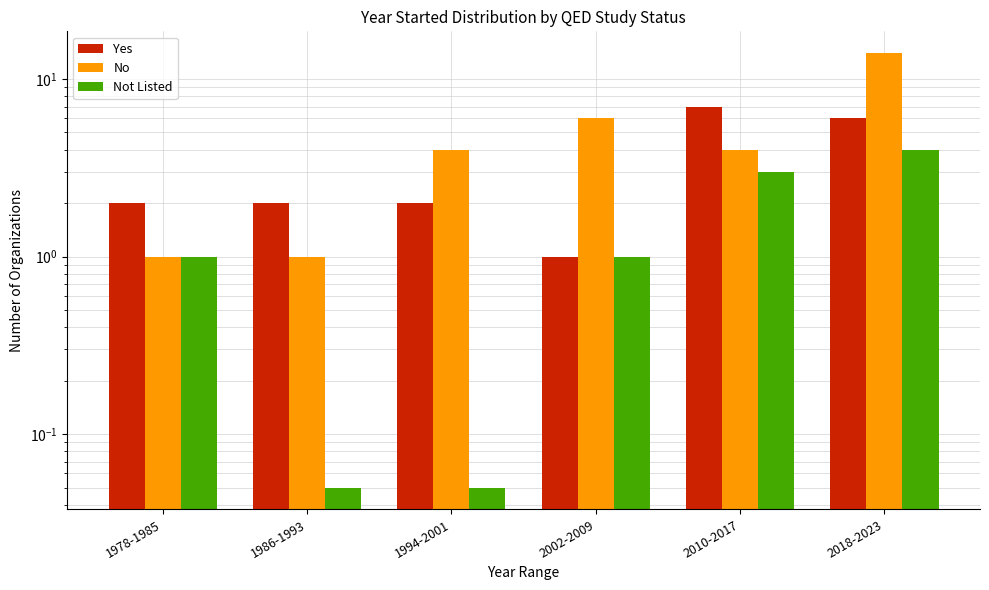

What is the approximate value of No at 1994-2001?

4.0